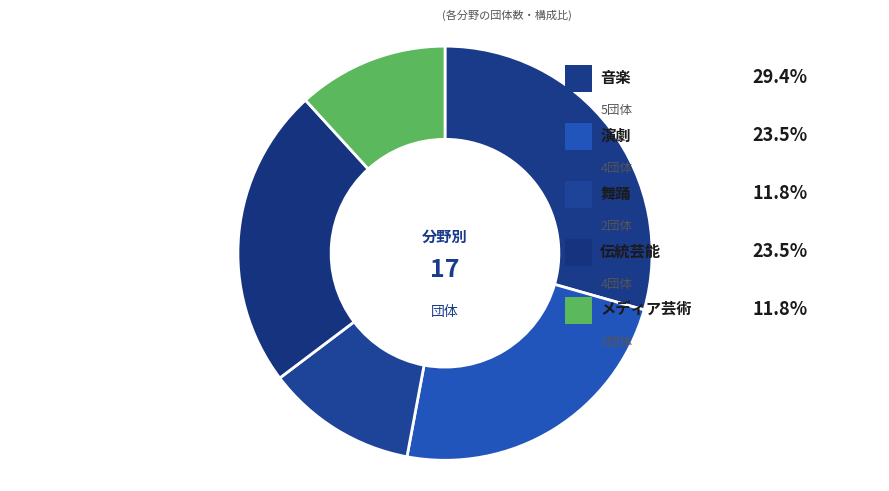

What is the change in value from 音楽 to 伝統芸能?

-1